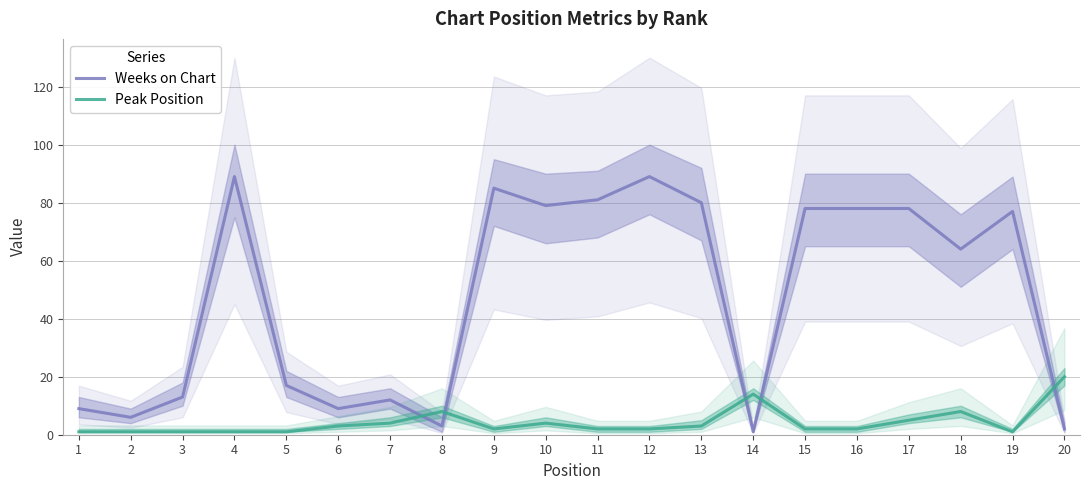

Which series has the largest range (max minus min)?

Weeks on Chart